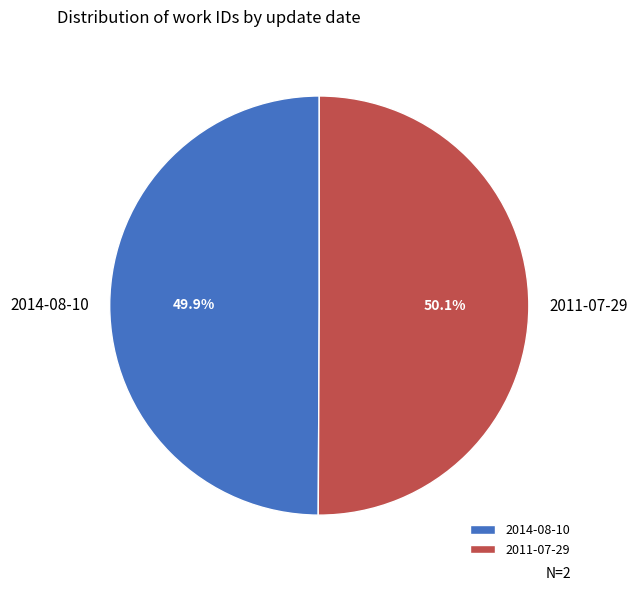

Is there any slice that represents more than half of the pie?

Yes